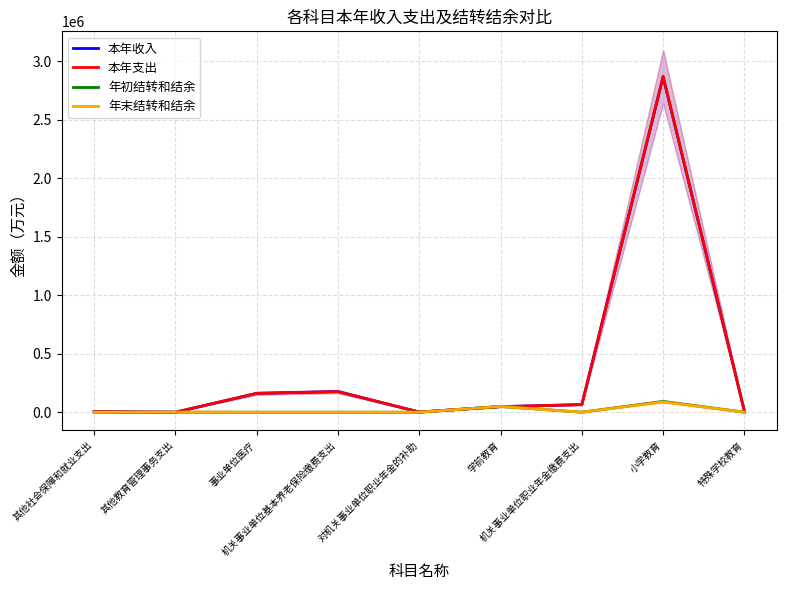

True or false: 本年支出 has more than 2 interior local peaks.

False